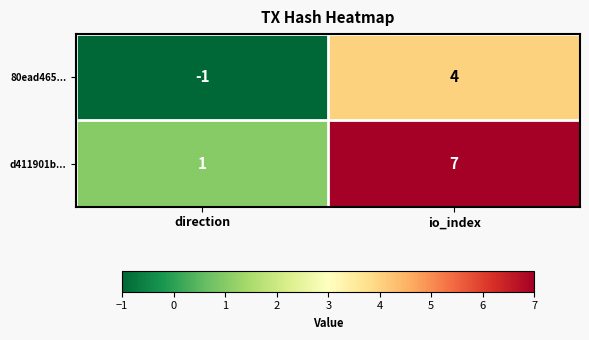

Reading right to left, extract all data points from this chart.

80ead465...: 4	-1
d411901b...: 7	1